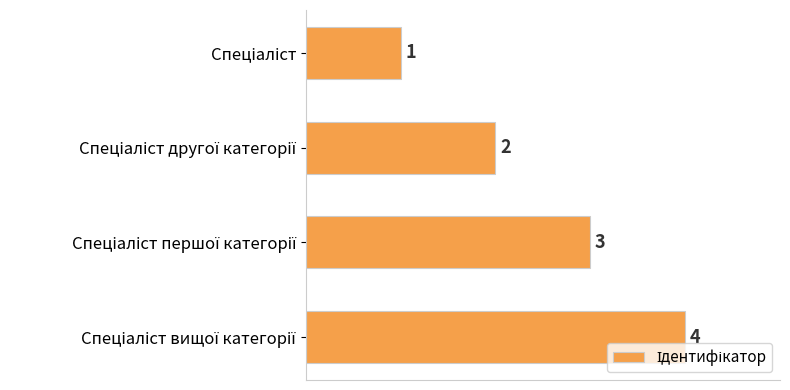

What is the difference between the maximum and minimum values?

3